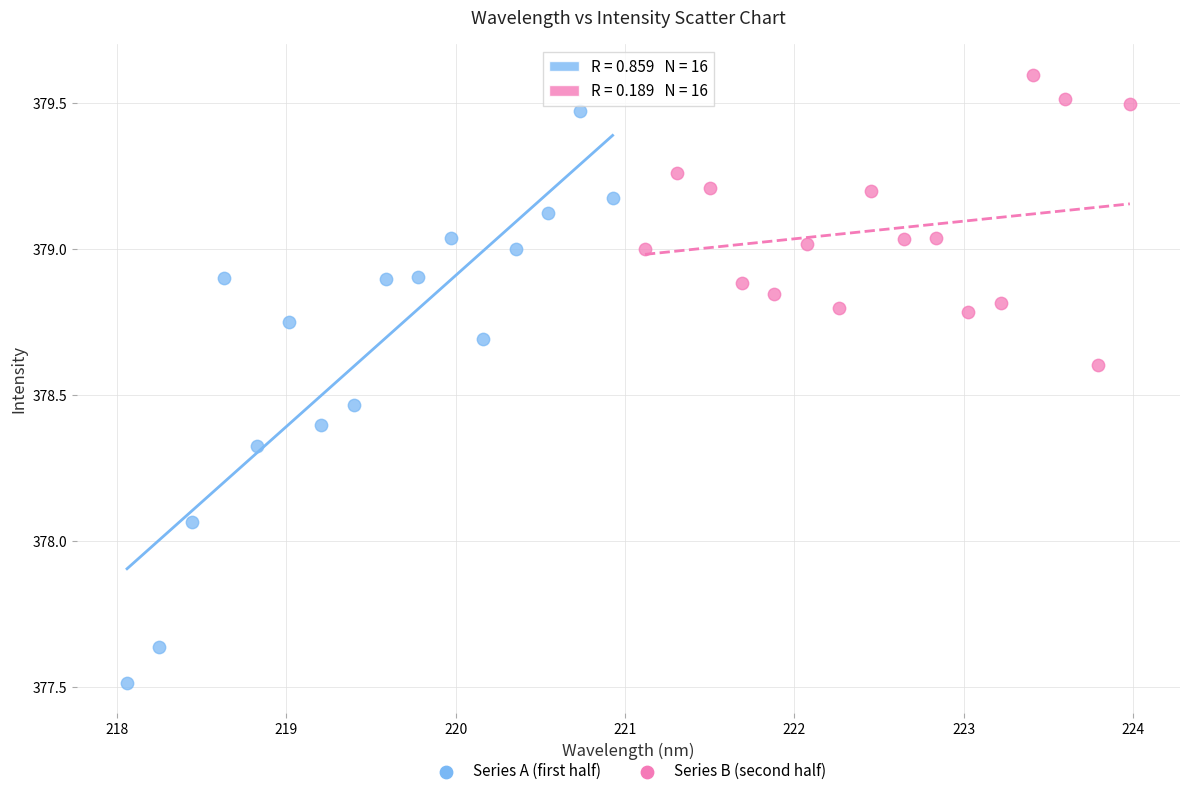

Which series contains the highest Y value?

Series B (second half)